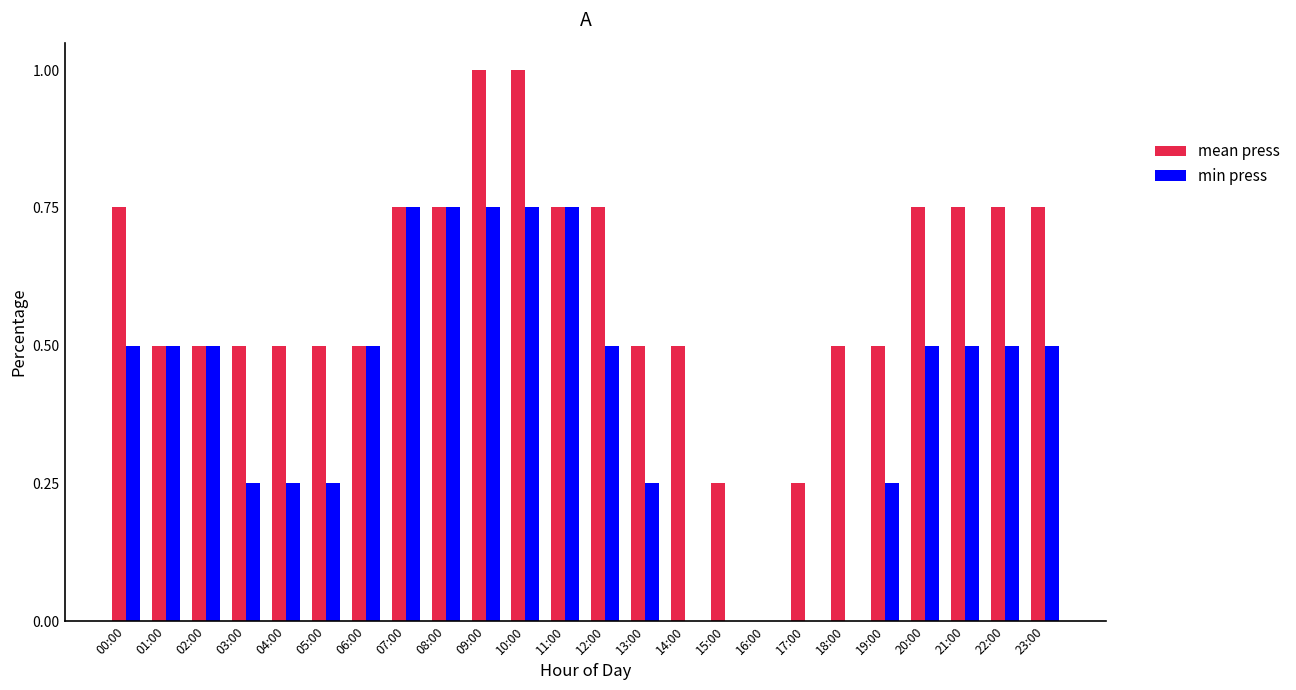

Which series has the largest total across all categories?

mean press